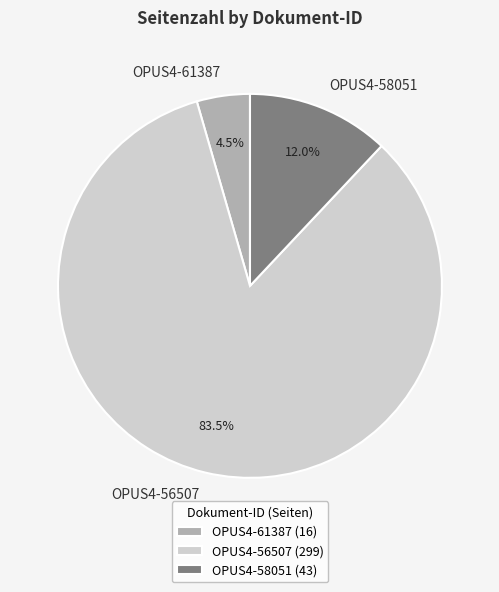

What is the smallest slice in the pie chart?

OPUS4-61387